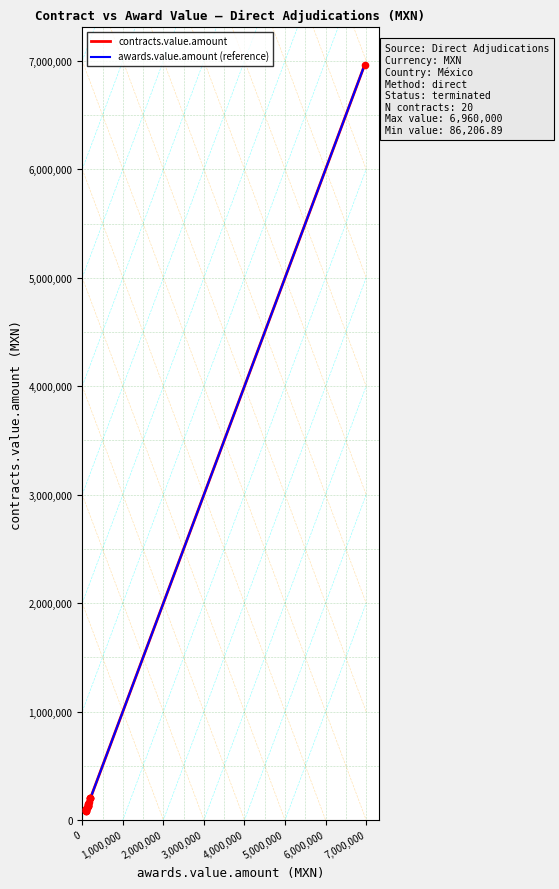

Which series contains the highest Y value?

contracts.value.amount